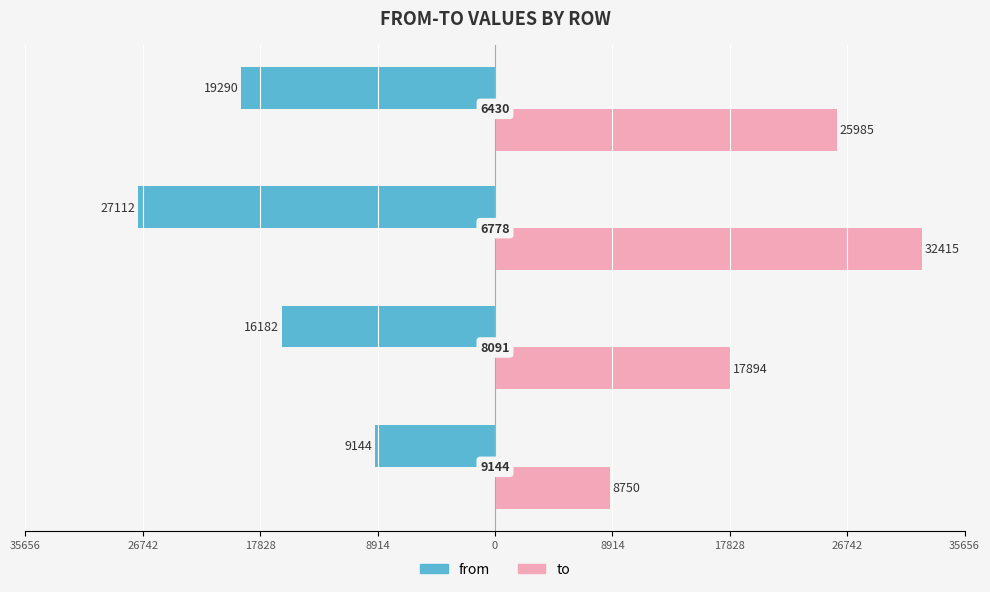

What are all the series names shown in the legend?

from, to